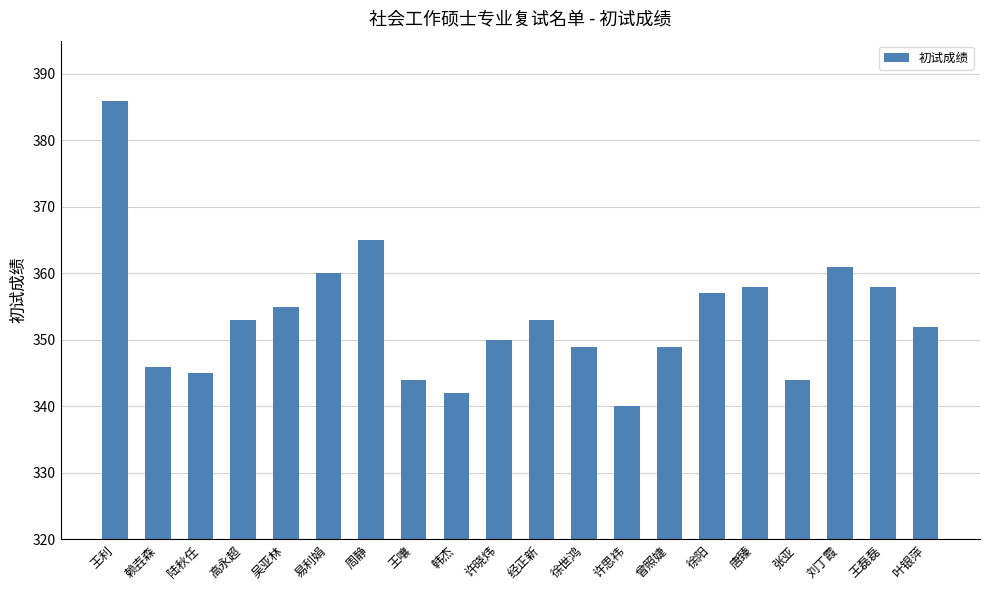

What is the maximum value shown in the chart?

386